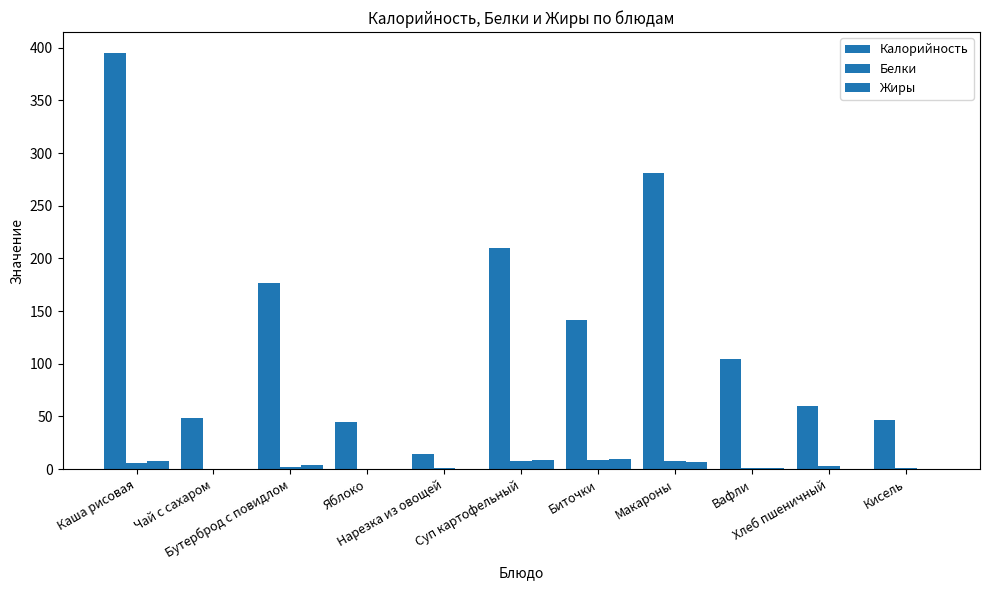

Between Вафли and Яблоко, which is larger?

Вафли